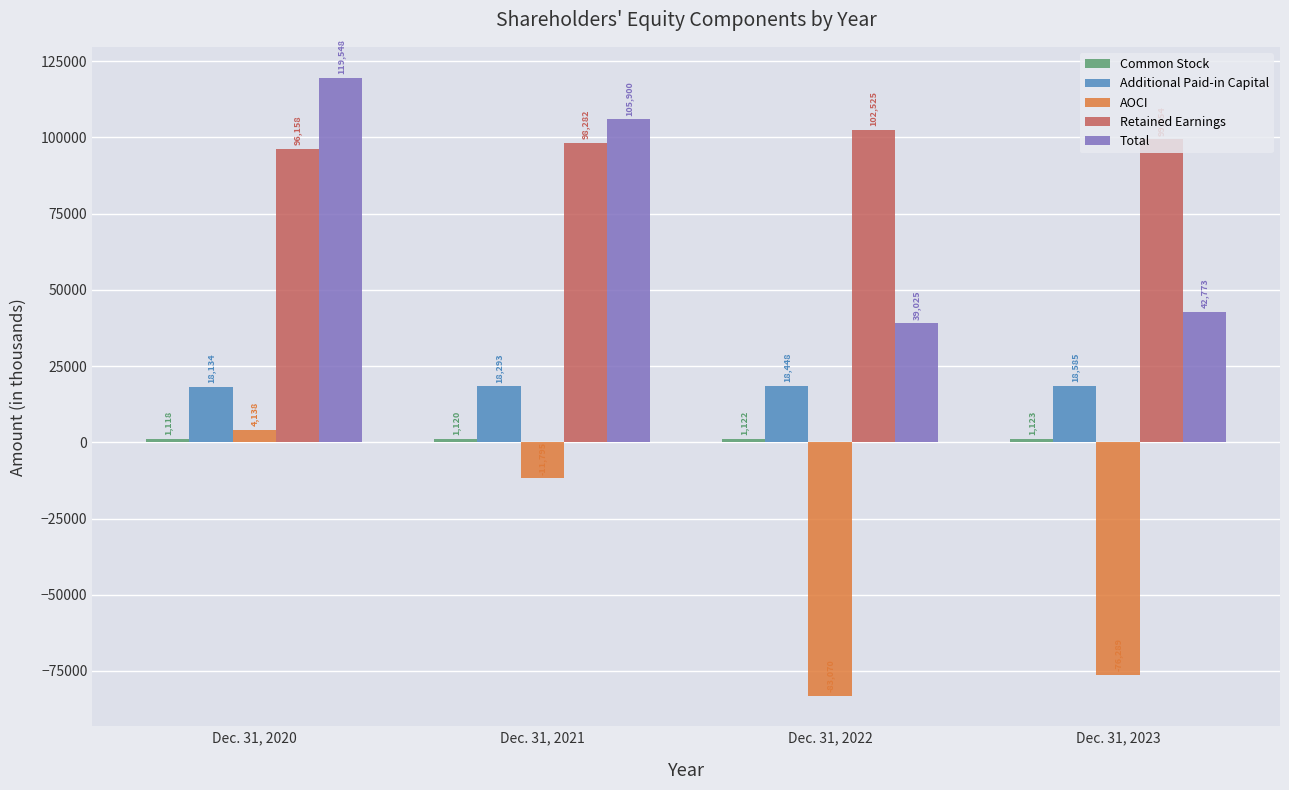

Where is Additional Paid-in Capital nearest to the value 18359?

Dec. 31, 2021